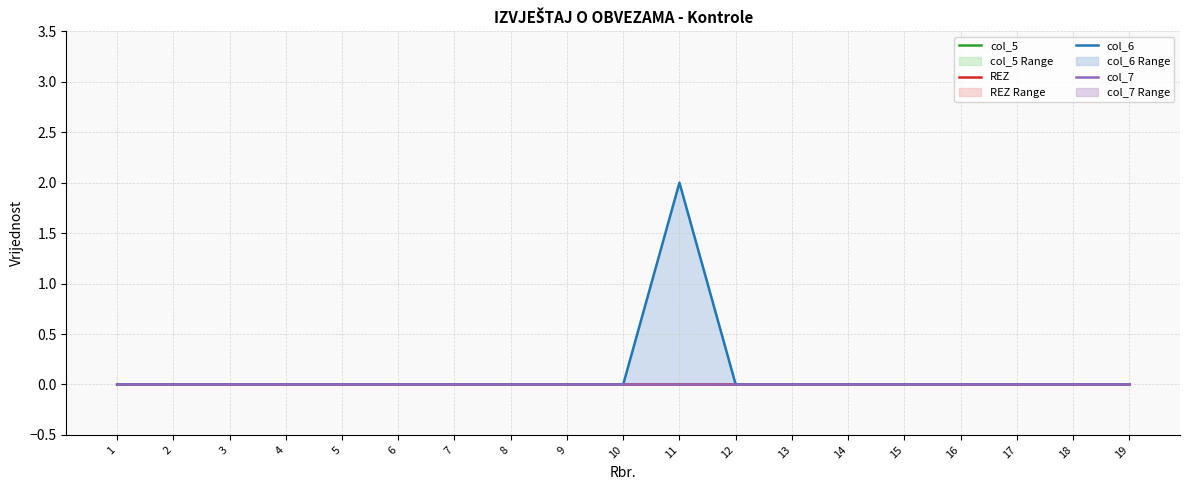

Between 19 and 12, which is larger?

19